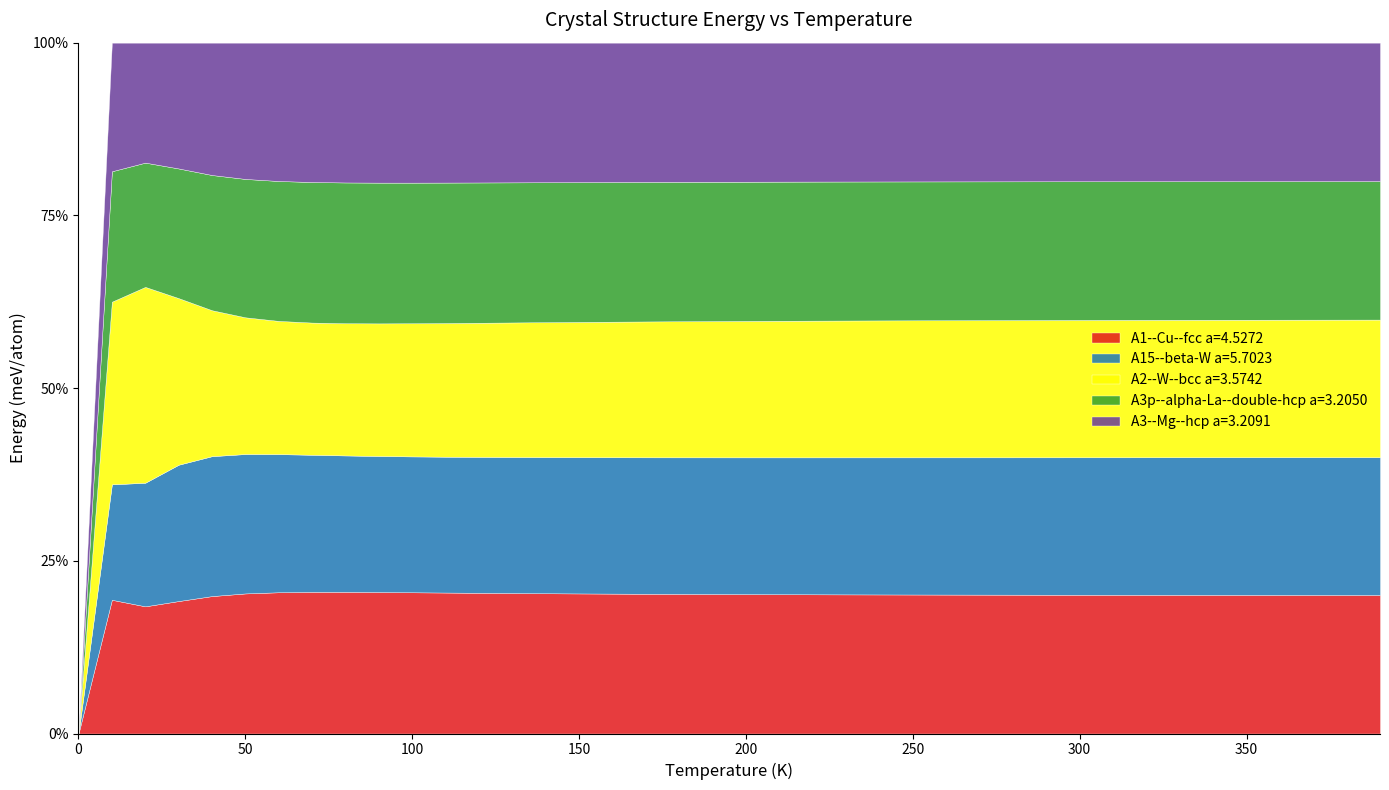

True or false: A3--Mg--hcp a=3.2091 has a value of 9.0 at 230.0.

False